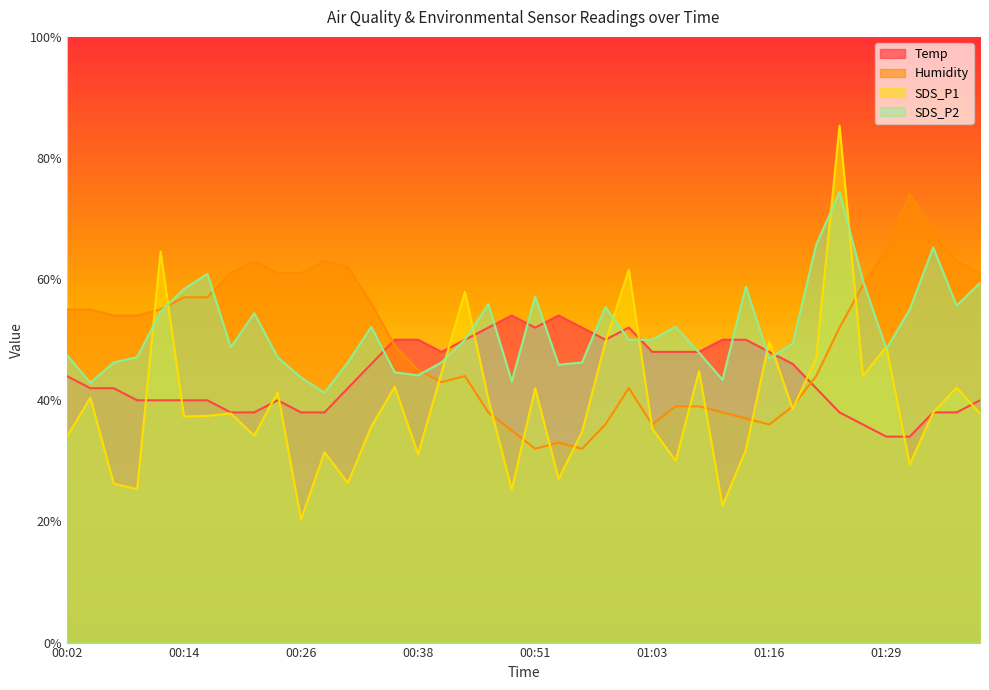

At how many categories does at least one series exceed 38?

40